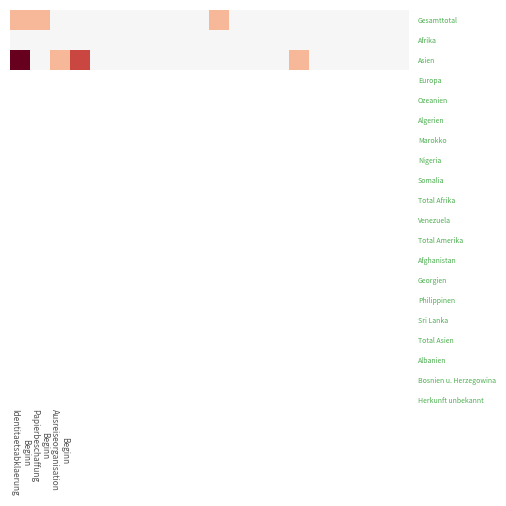

At which category is the sum across all series the highest?

Beginn
Identitaetsabklaerung